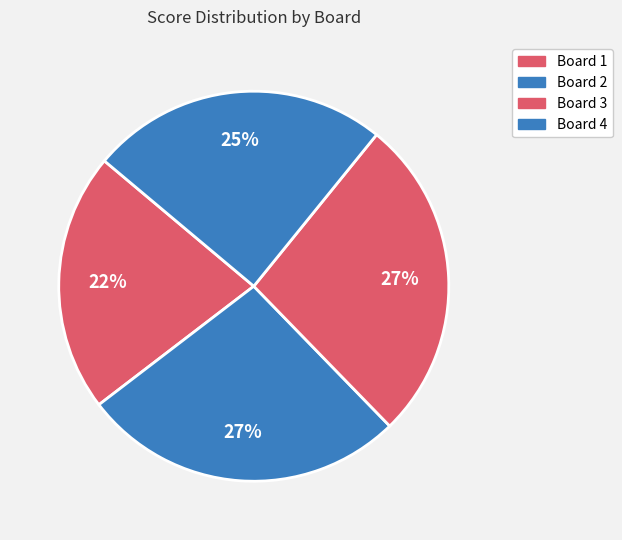

The Board 2 slice represents 27% of the pie. True or false?

True